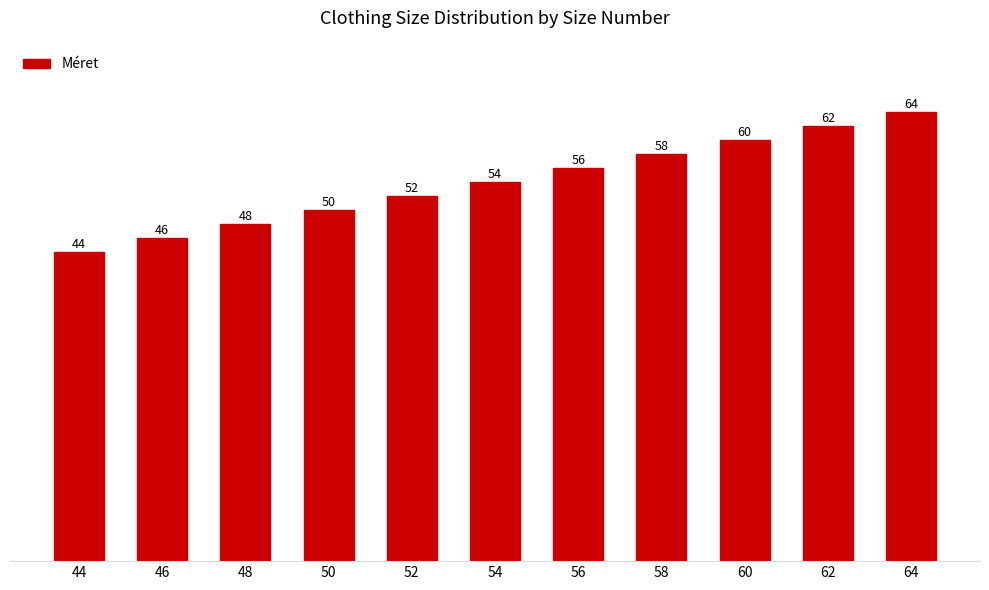

List the labels in order of value, largest first.

64, 62, 60, 58, 56, 54, 52, 50, 48, 46, 44